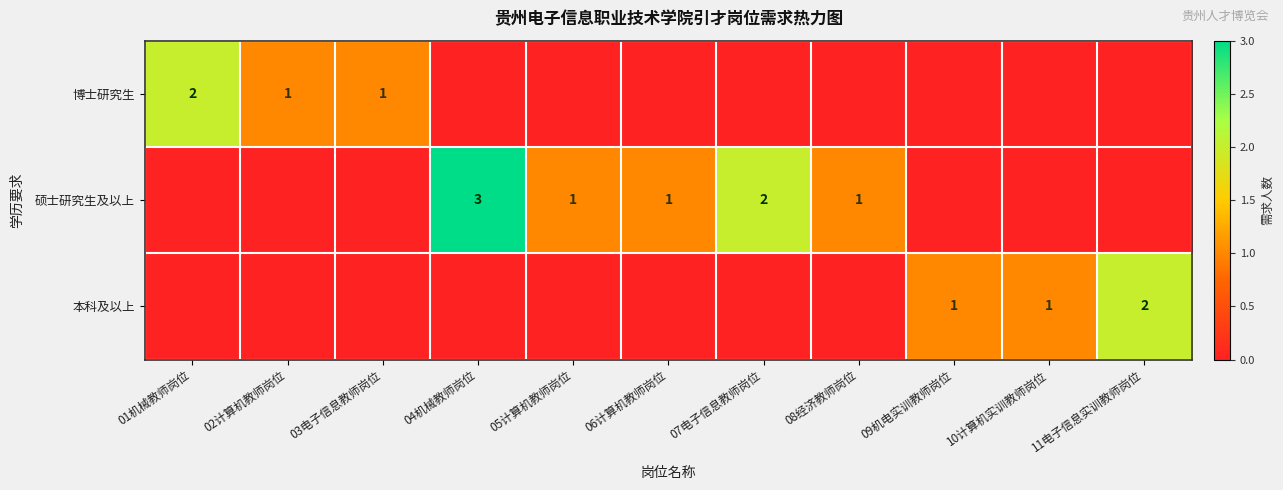

Is it true that 博士研究生 equals 1 at 02计算机教师岗位?

True